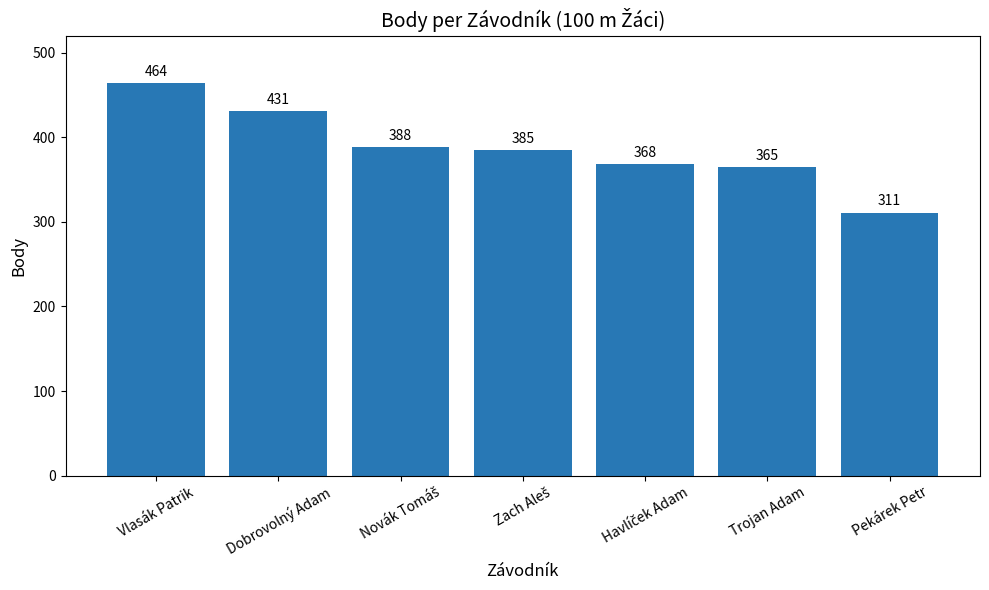

Does the chart contain stacked bars?

No